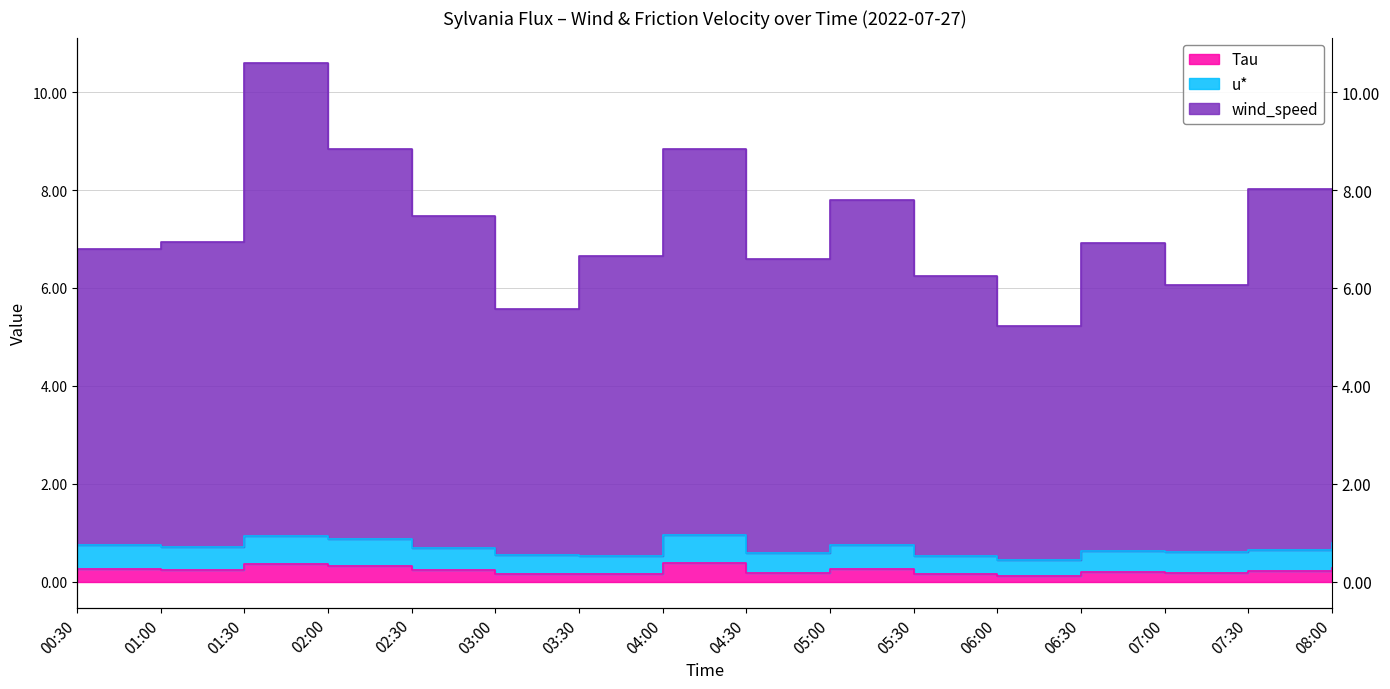

What is the value of the u* point at the 14th from the left?

0.6